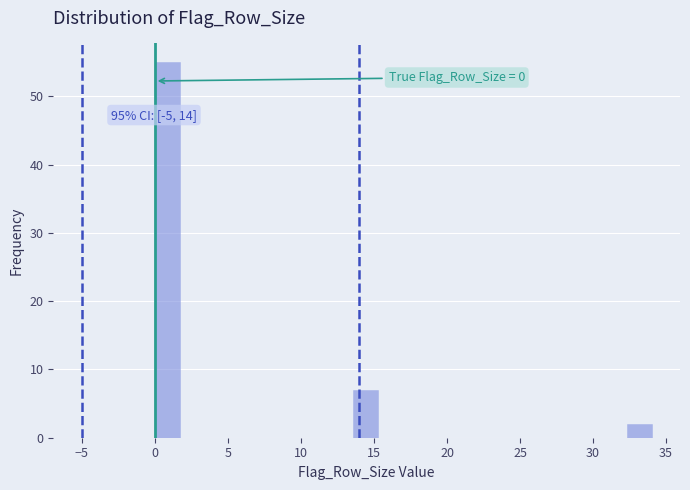

Read against the x-axis, roughly where is the centre of the tallest bar?

1.0